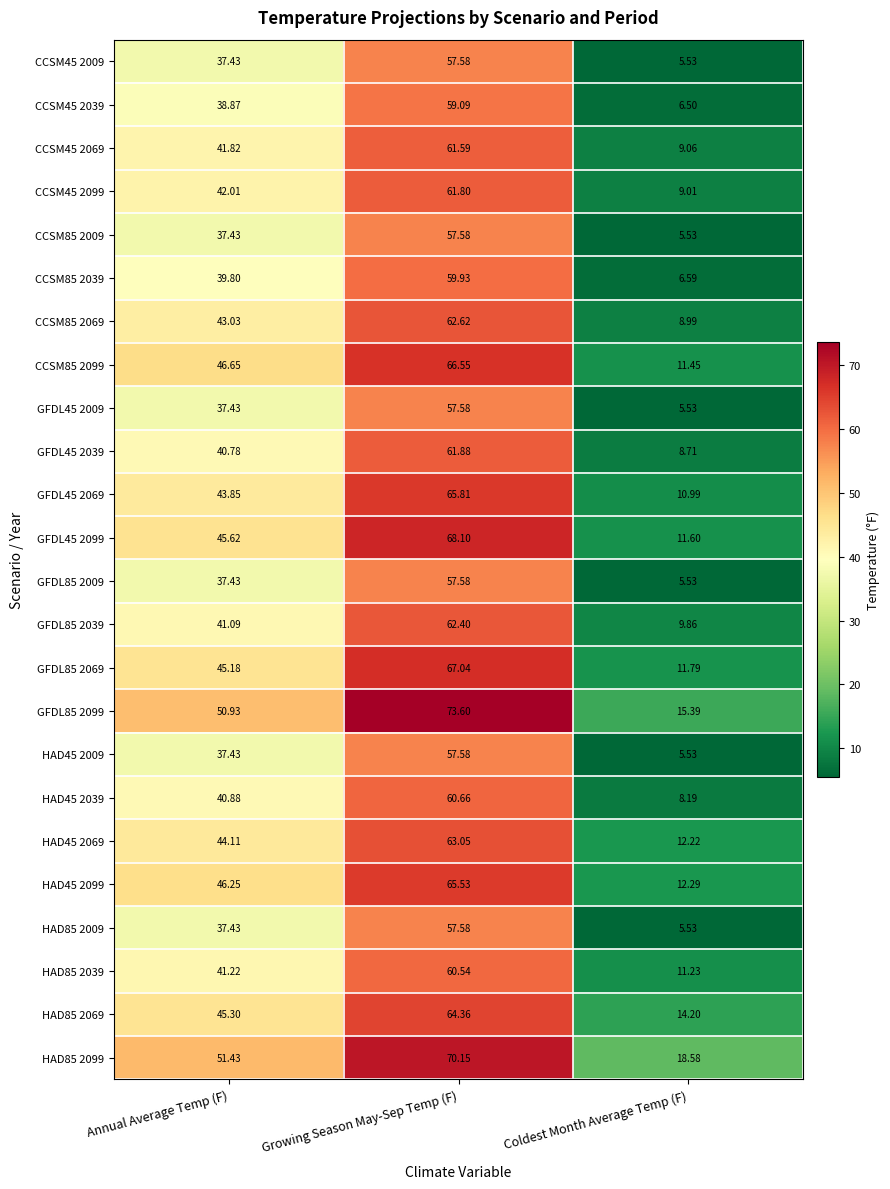

List the labels in order of CCSM45 2009 value, largest first.

Growing Season May-Sep Temp (F), Annual Average Temp (F), Coldest Month Average Temp (F)